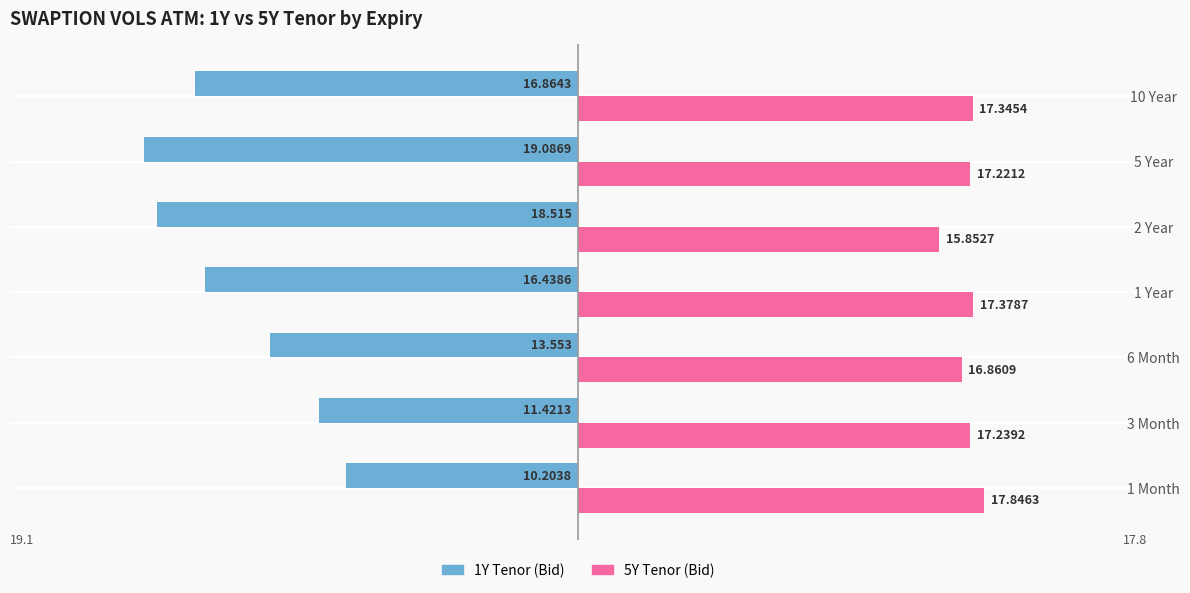

What is the average value of the 5Y Tenor (Bid) series?

17.1